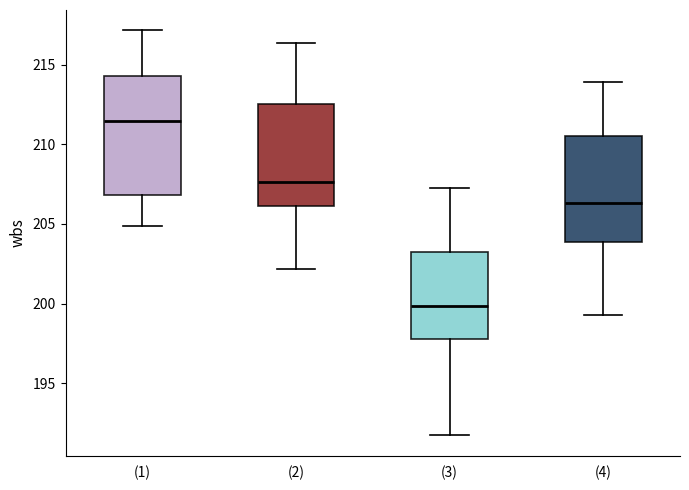

Reading left to right, transcribe this box plot: for each box, give where its median line is, the range the box spans, and where its two whiskers end, as read against the y-axis. The values are not printed on the chart, so give them approximately, as read against the axis.

(1): median 211.5, box 207.0 to 214.5, whiskers 205.0 to 217.0
(2): median 207.5, box 206.0 to 212.5, whiskers 202.0 to 216.5
(3): median 200.0, box 198.0 to 203.0, whiskers 191.5 to 207.5
(4): median 206.5, box 204.0 to 210.5, whiskers 199.5 to 214.0